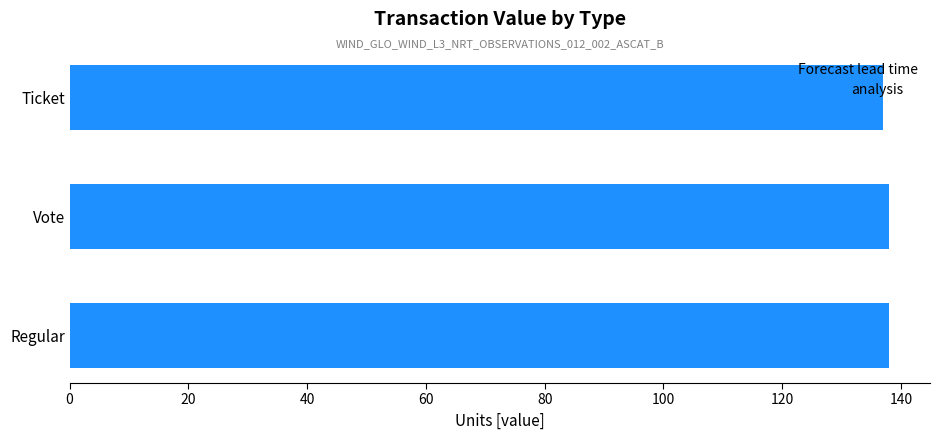

What is the ratio of the value at Regular to the value at Vote?

1.0